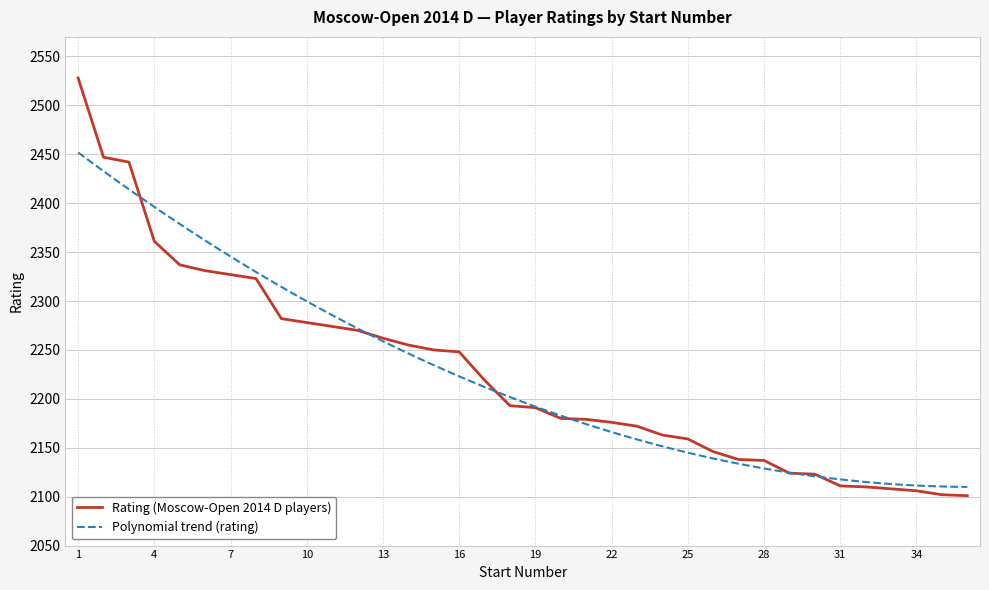

What is the change in value from 23 to 30?

-49